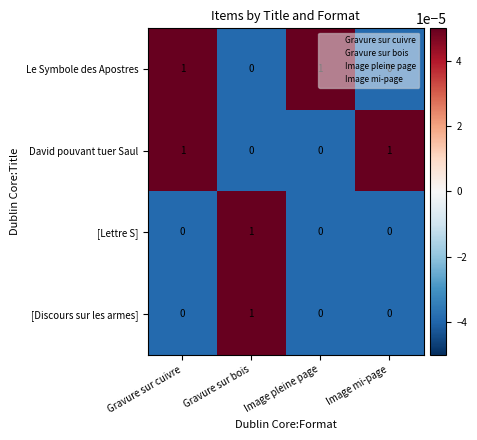

Count the [Discours sur les armes] values in the range 0 to 1.

4